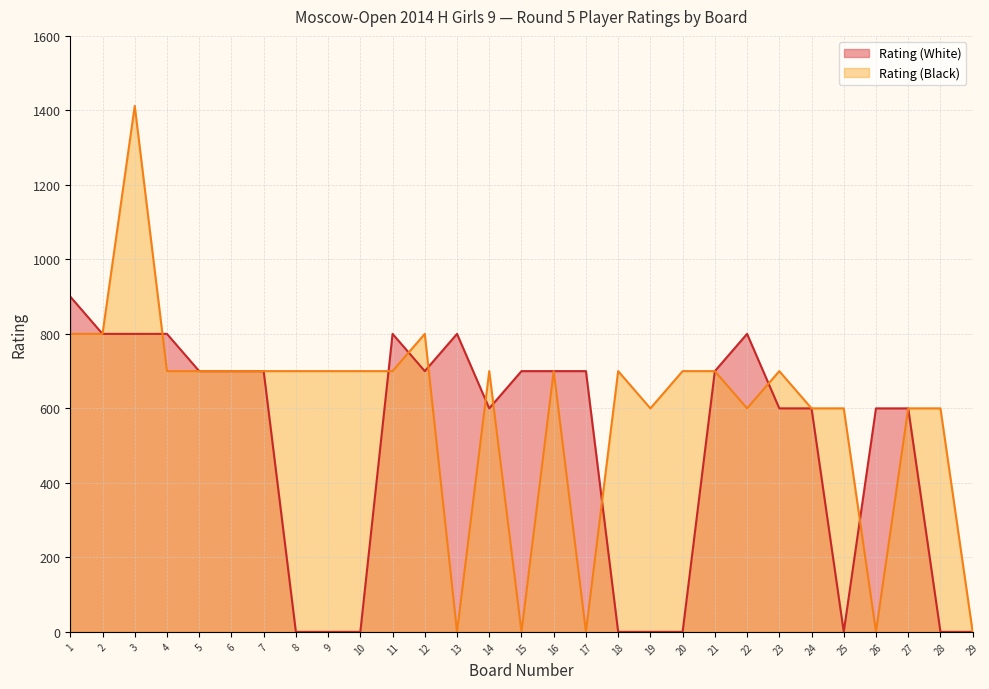

What is the approximate value of Rating (White) at 12, to the nearest 10?

700